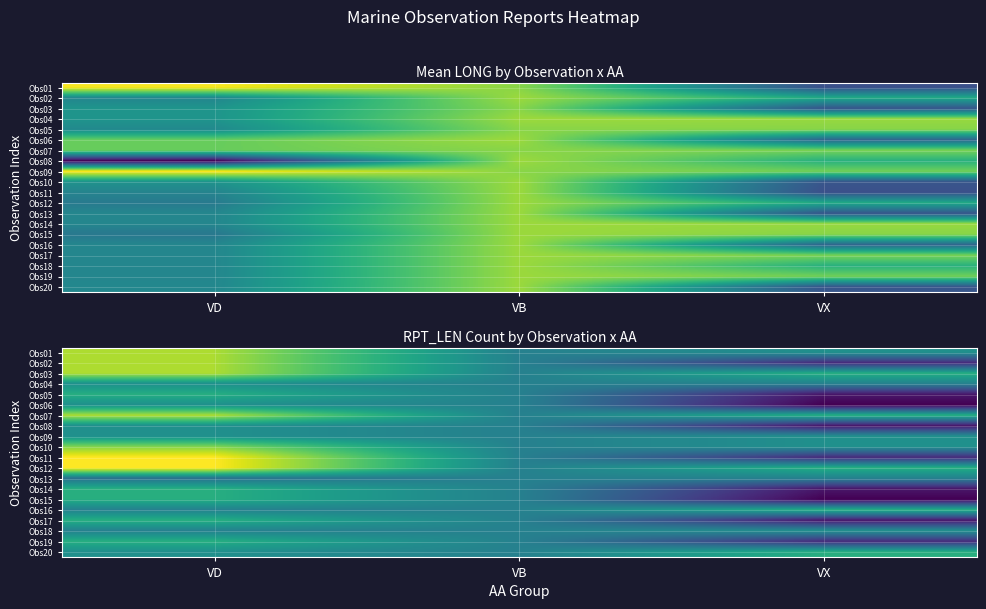

The value of Obs01 at VB is 18. True or false?

False